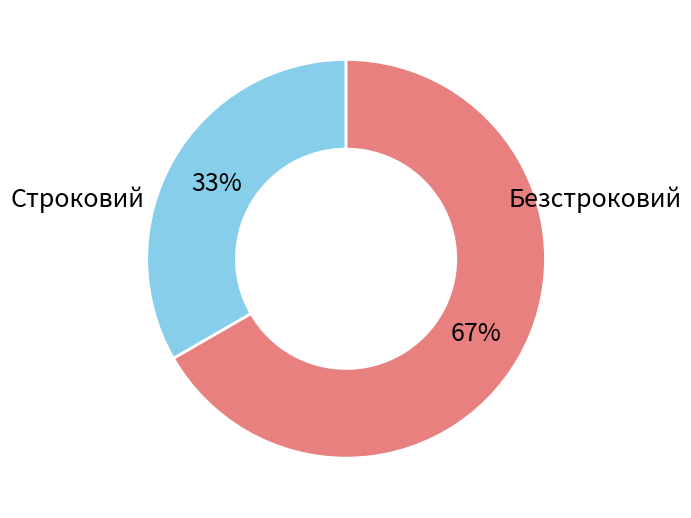

Which slice is the smallest?

Строковий